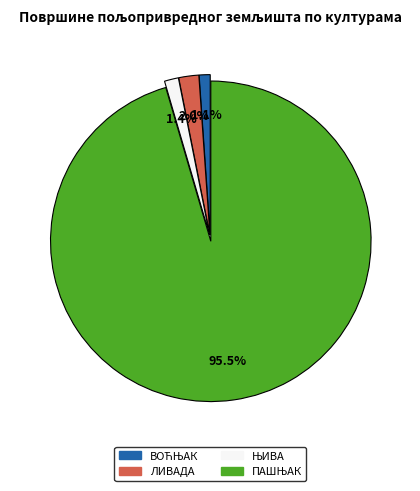

Is there a majority slice in this chart?

Yes